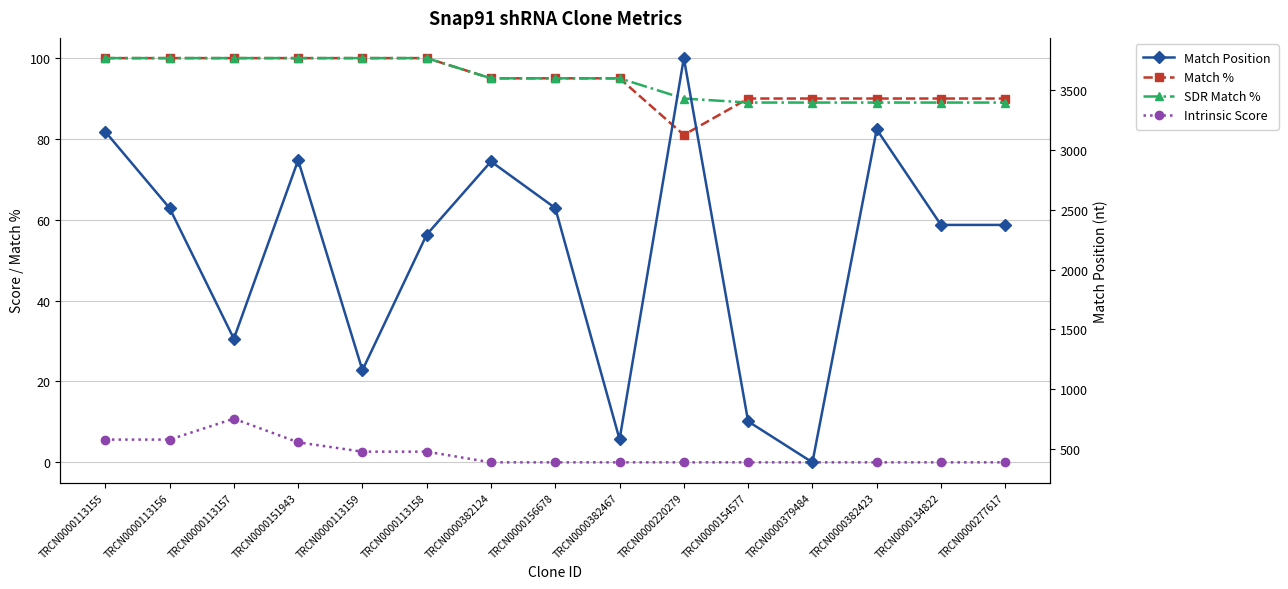

True or false: Intrinsic Score has a value of 5.6 at TRCN0000113155.

True